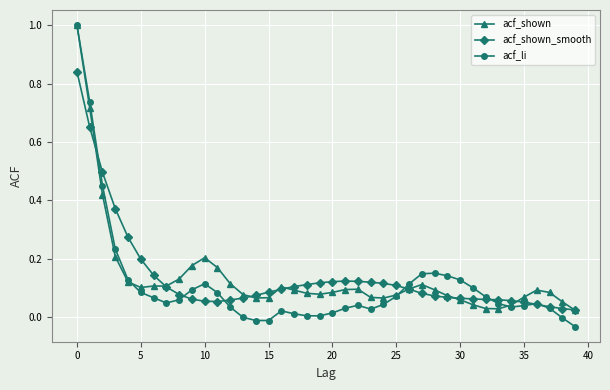

After their last crossing, which series has the higher values: acf_shown_smooth or acf_li?

acf_shown_smooth